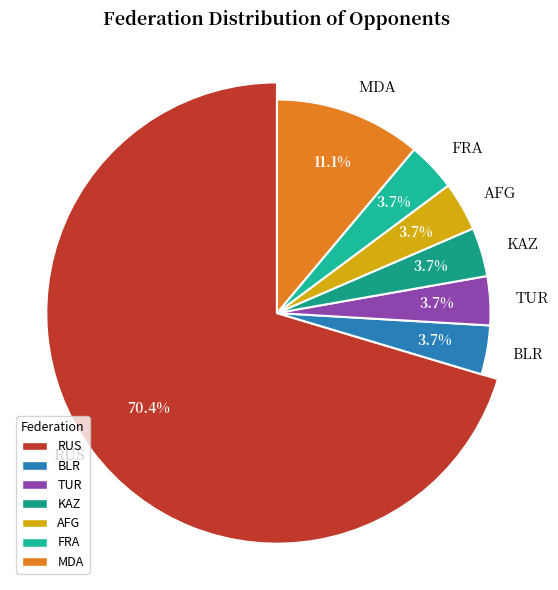

What is the change in value from TUR to MDA?

+2